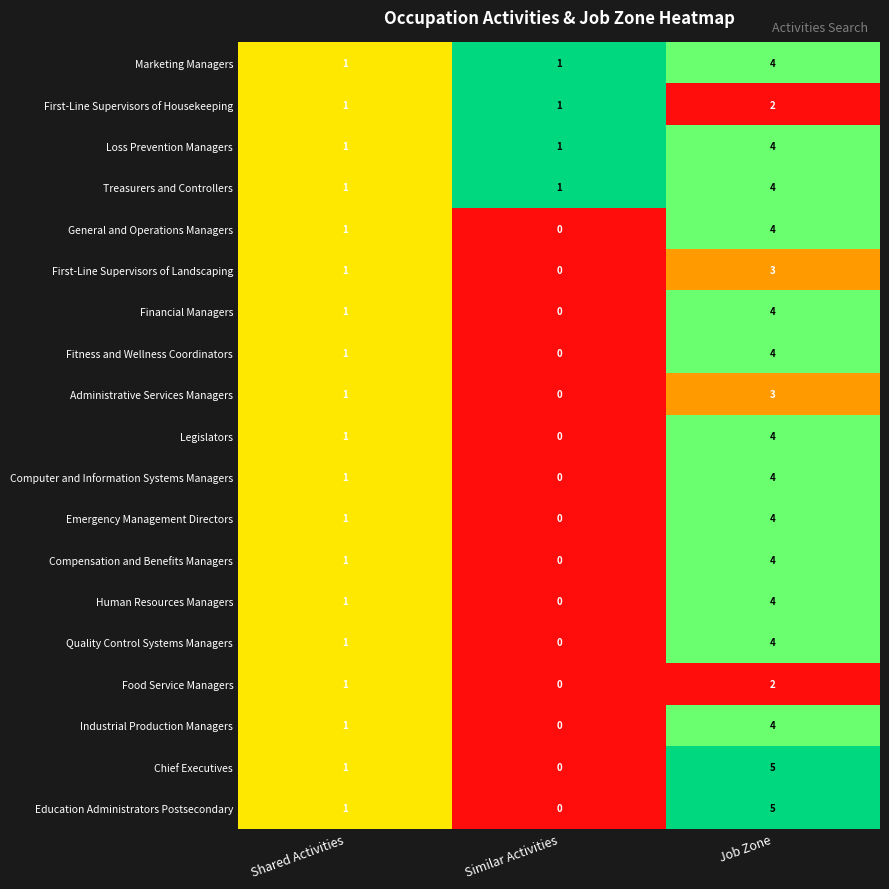

What is the difference between the highest and lowest values at Job Zone?

3